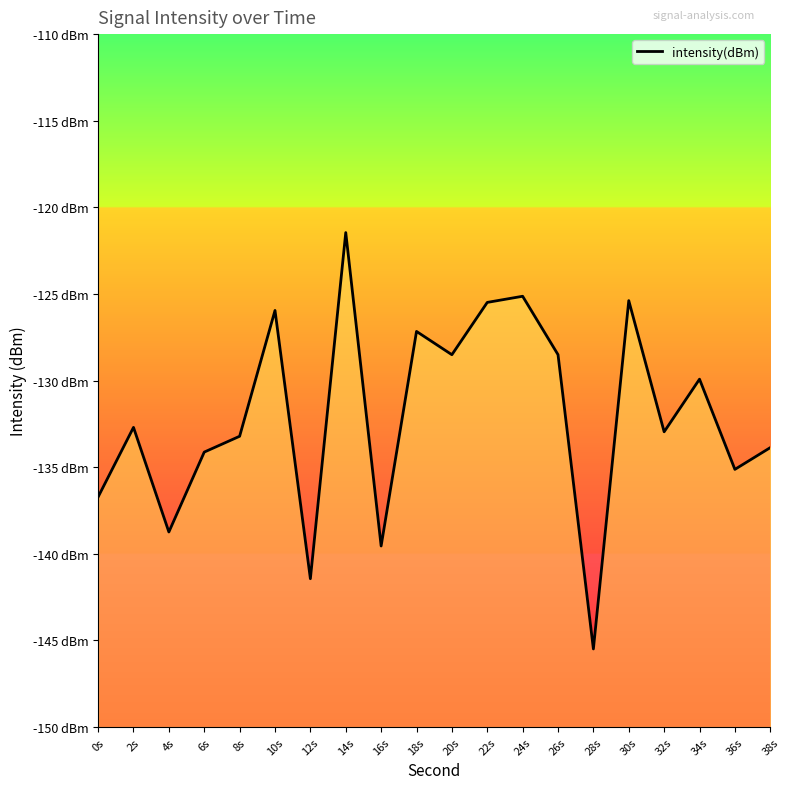

Between 6s and 34s, which is larger?

34s